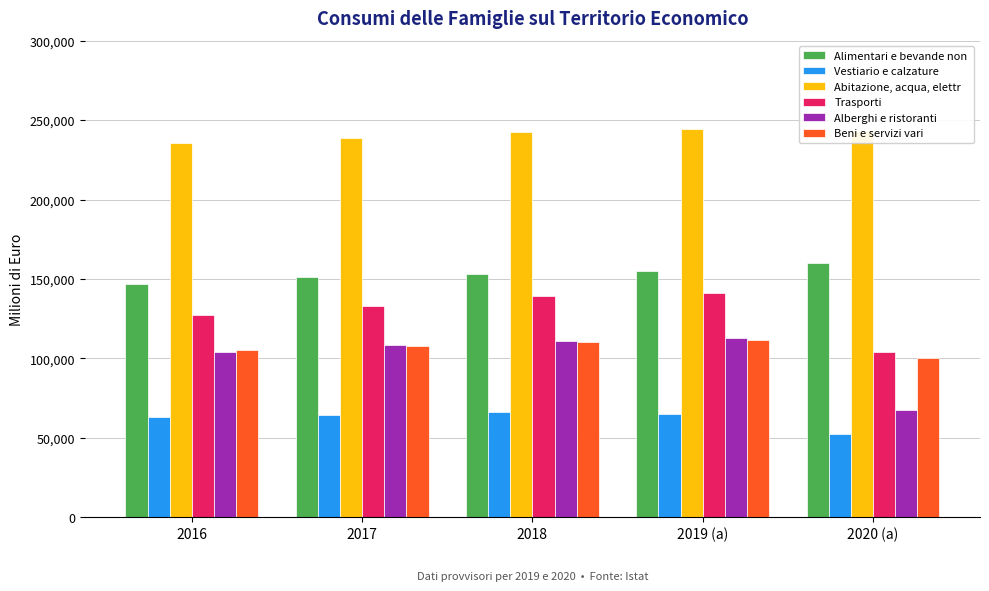

What is the smallest value displayed?

52061.9